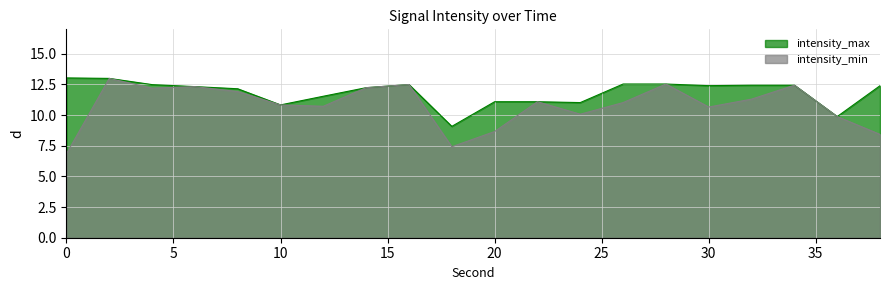

What is the greatest value displayed?

13.0